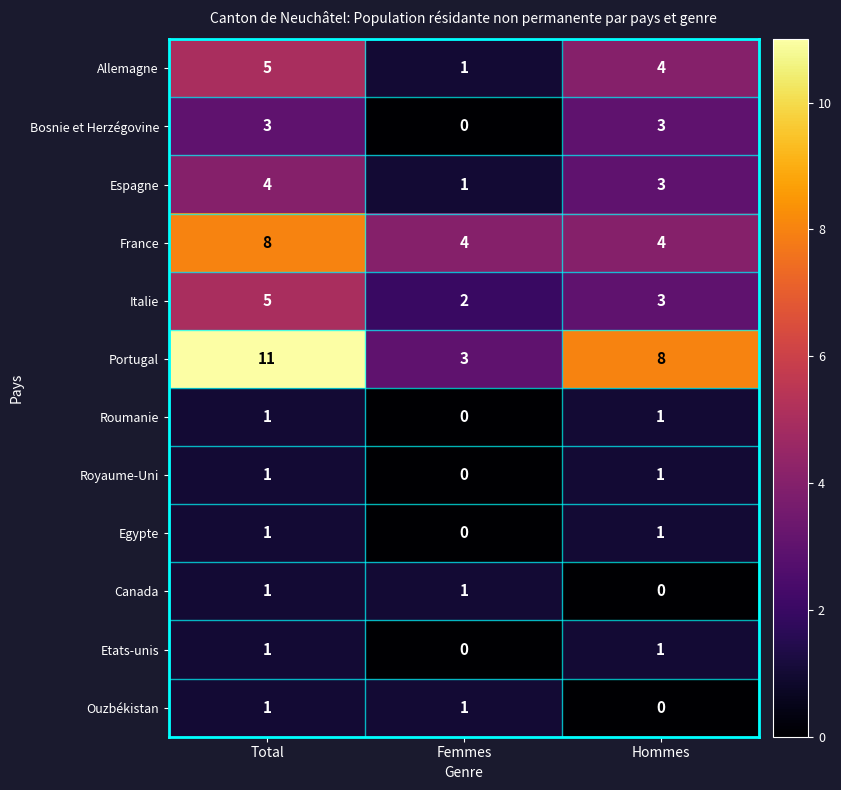

Which category has the highest value across all series?

Total